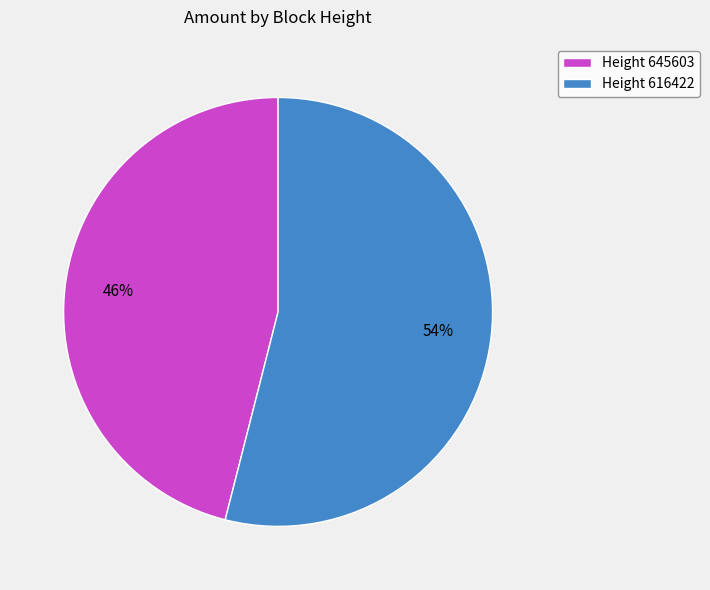

What is the majority slice?

Height 616422